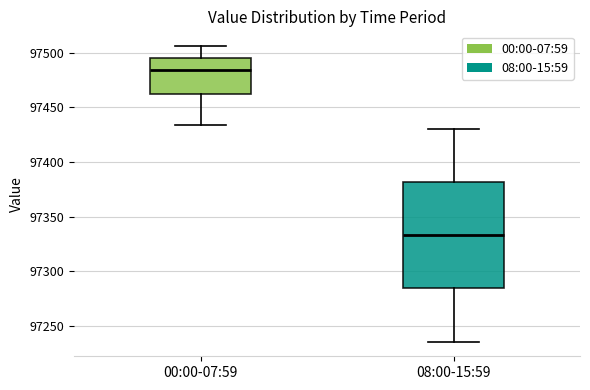

Comparing the boxes themselves (not the whiskers), which one is the tallest?

08:00-15:59